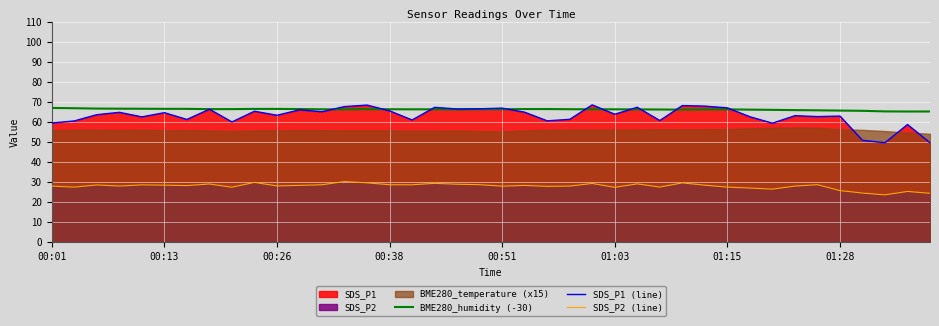

Which series has the largest range (max minus min)?

SDS_P1 (line)